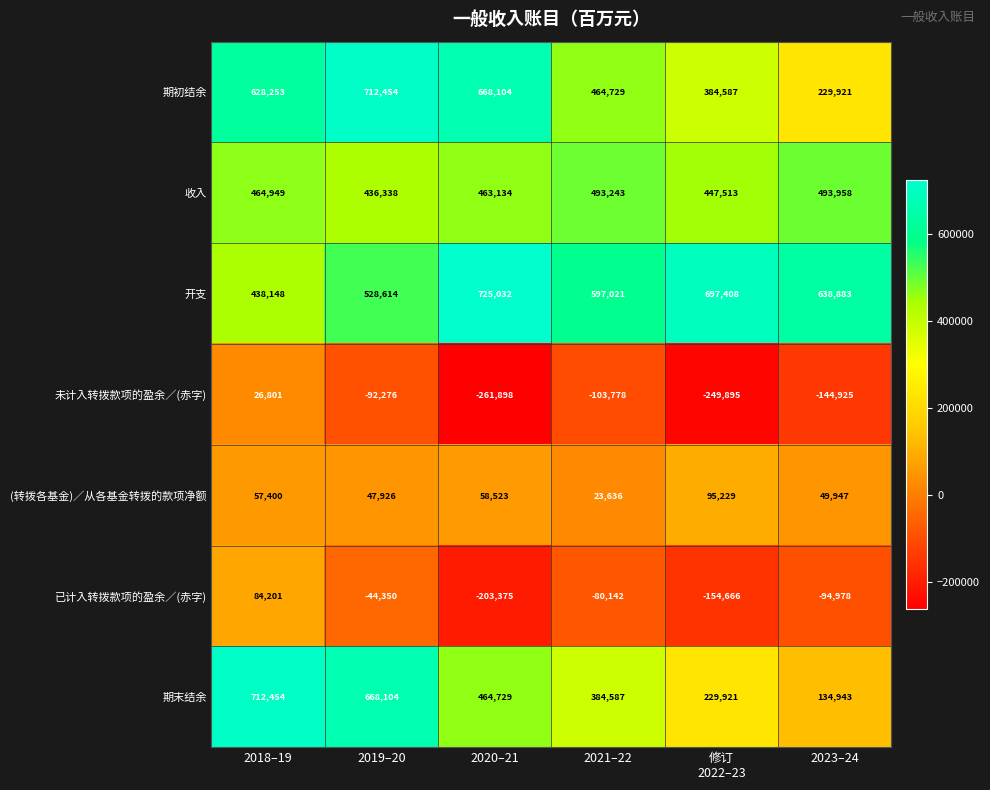

What is the sum of all 开支 values?

3625106